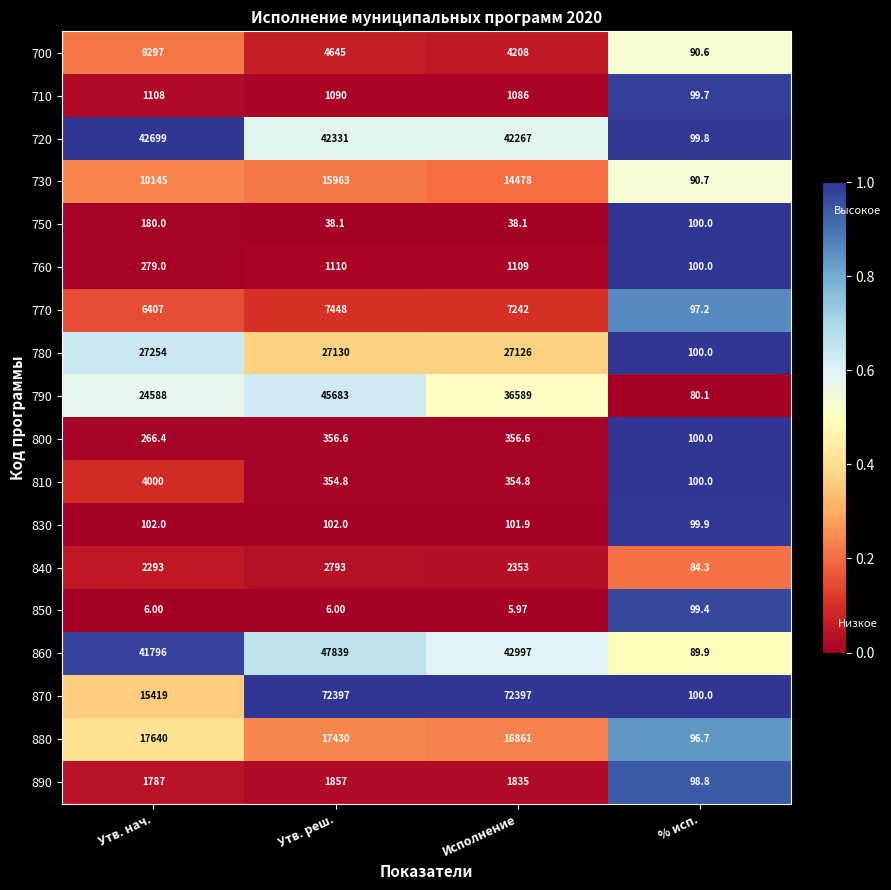

Which category has the highest value in the 810 series?

Утв. нач.